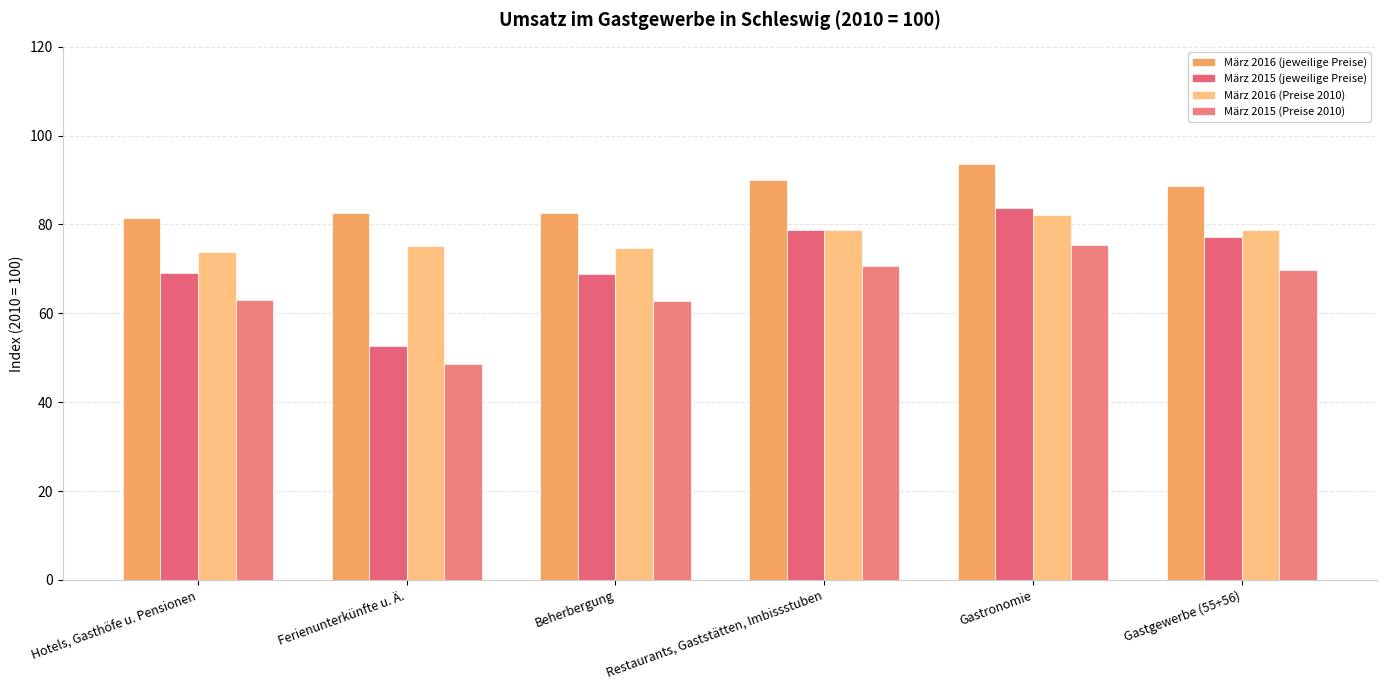

Reading right to left, what are all the values shown in this chart?

März 2016 (jeweilige Preise): 88.7	93.7	90.0	82.5	82.5	81.4
März 2015 (jeweilige Preise): 77.1	83.6	78.7	68.9	52.7	69.1
März 2016 (Preise 2010): 78.8	82.2	78.7	74.8	75.1	73.7
März 2015 (Preise 2010): 69.8	75.3	70.7	62.8	48.5	63.1